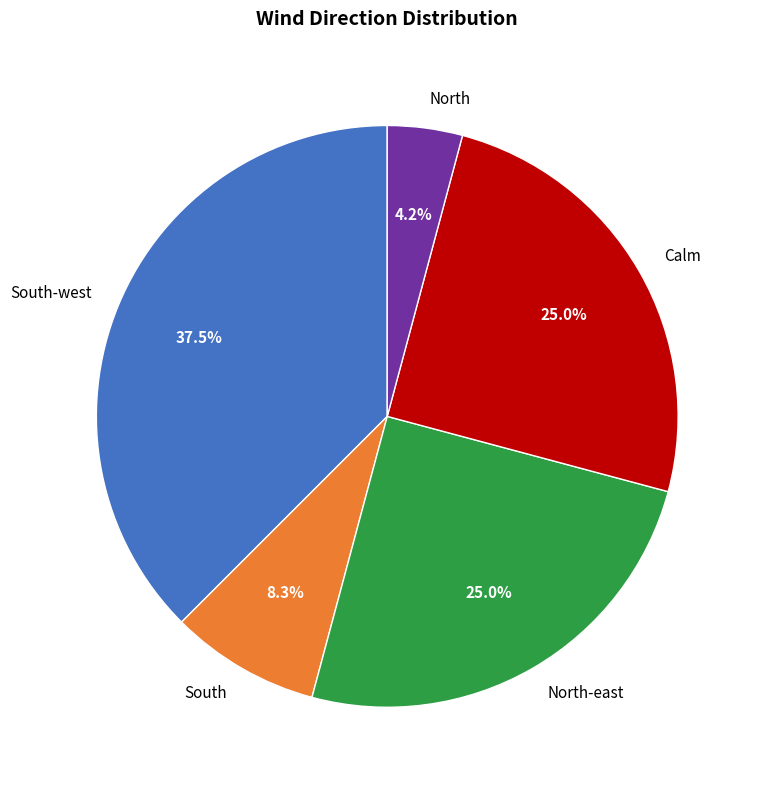

Which category has the biggest portion of the pie?

South-west